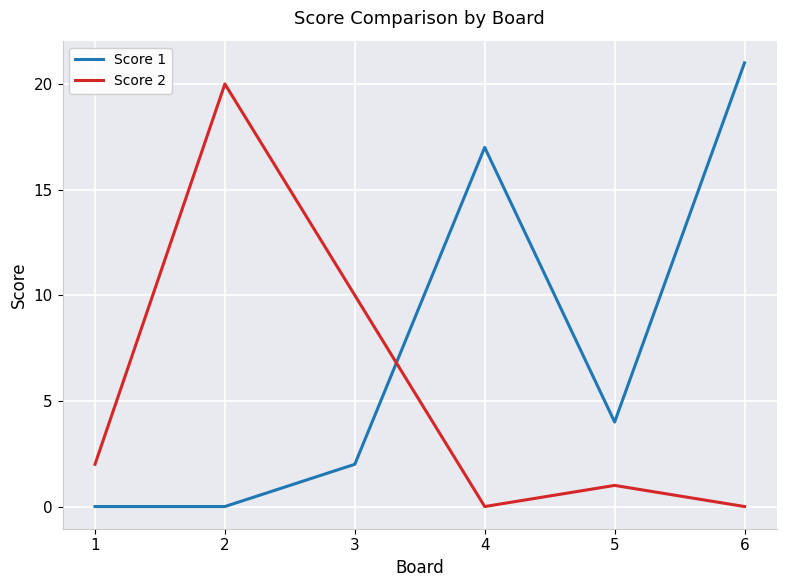

True or false: Score 2 has more than 1 interior local peaks.

True